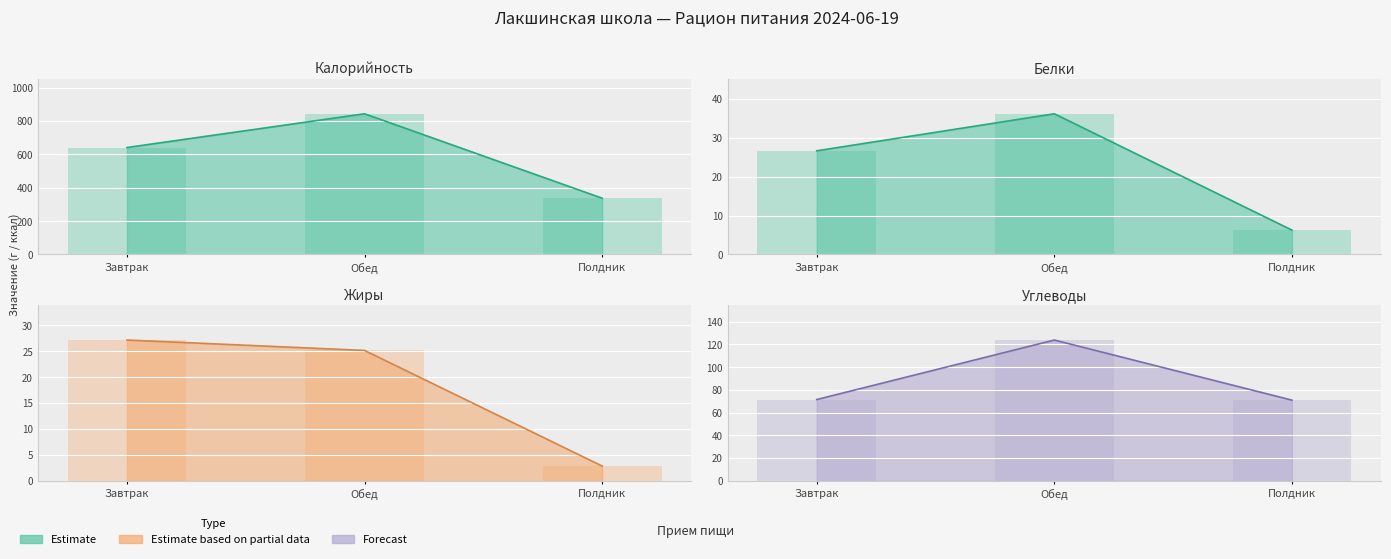

Which series has the largest total across all categories?

Калорийность